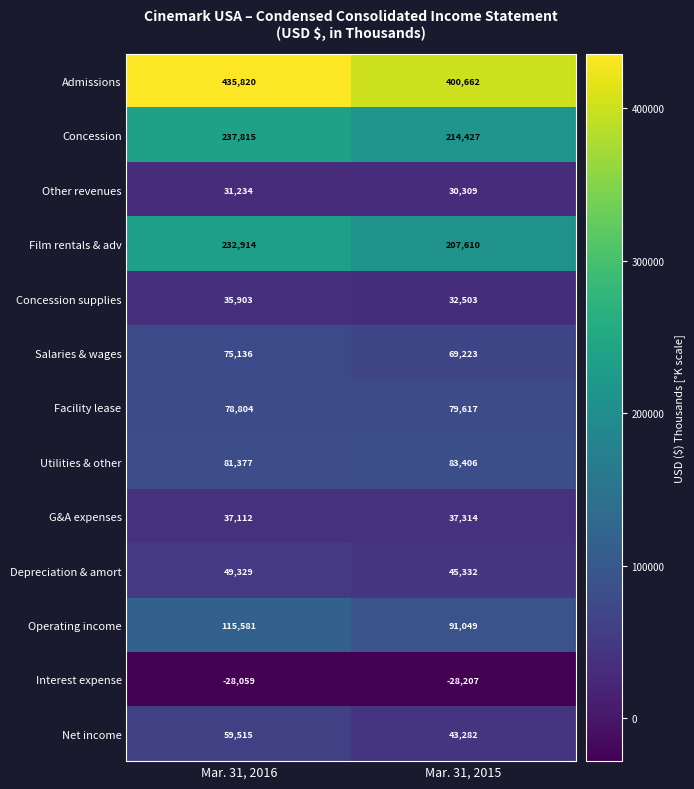

What is the difference between the maximum and minimum values in the Interest expense series?

148